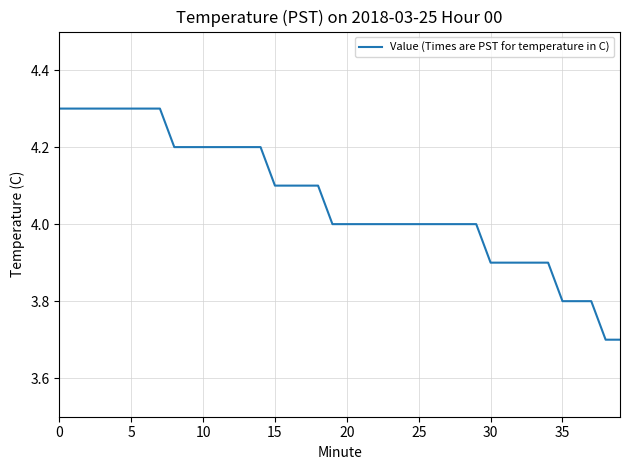

What is the difference between the maximum and minimum values?

0.6